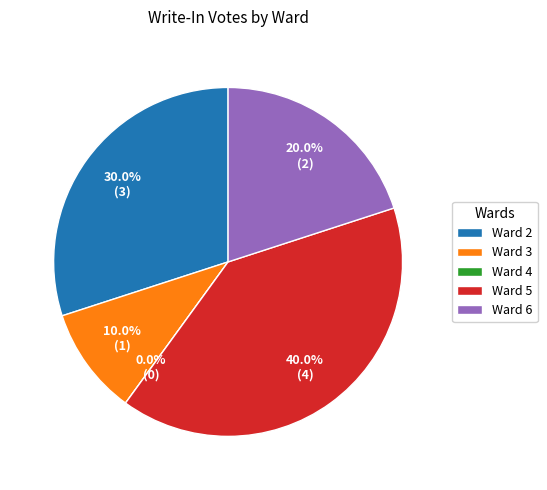

To the nearest percent, what is the average slice percentage?

20%